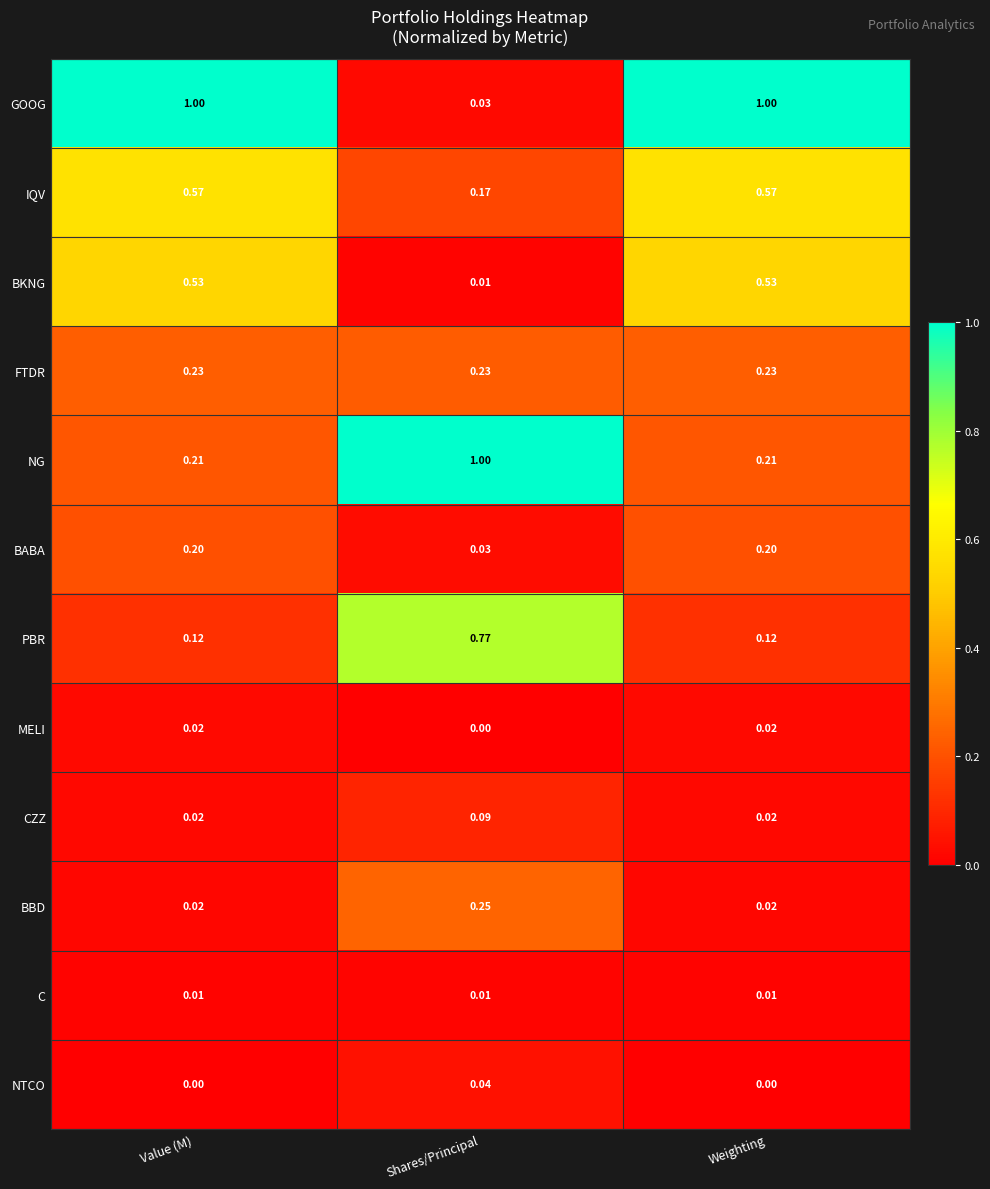

Which series has the largest total across all categories?

GOOG